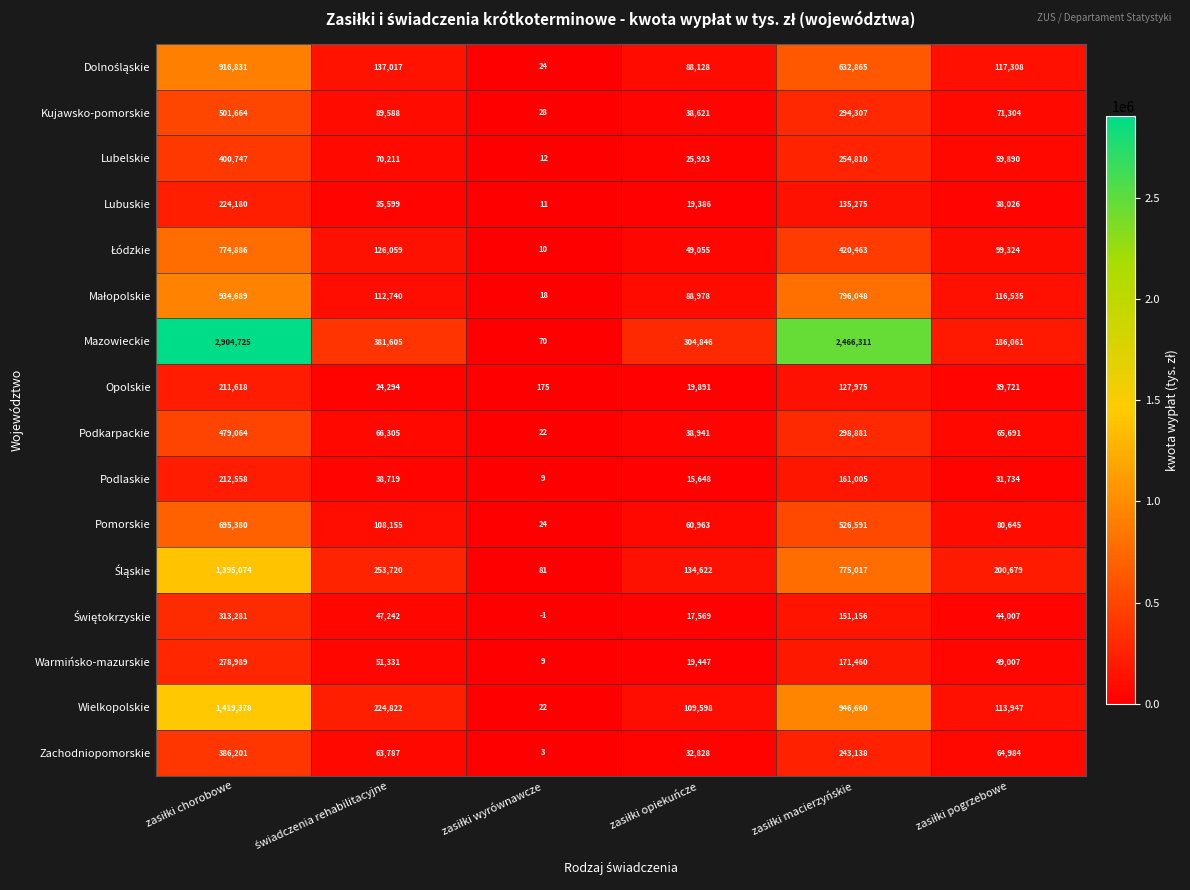

What is the difference between the maximum and second lowest values in the Warmińsko-mazurskie series?

259542